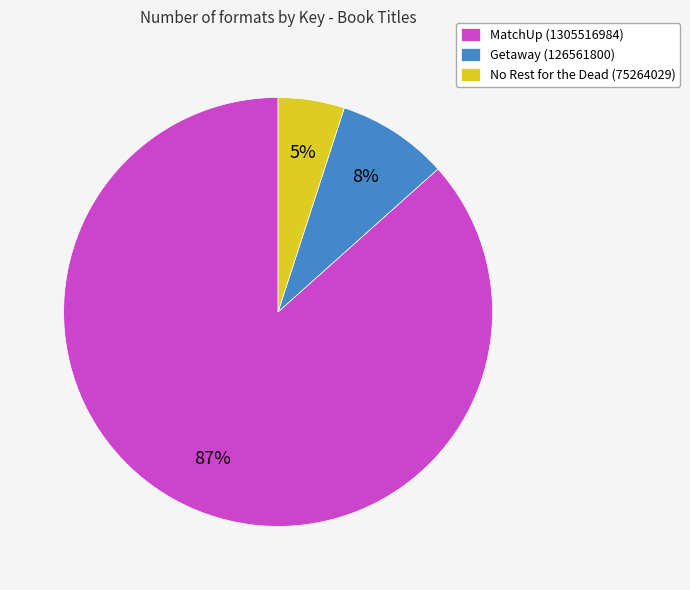

Is it true that Getaway (126561800) is 8% of the pie?

True